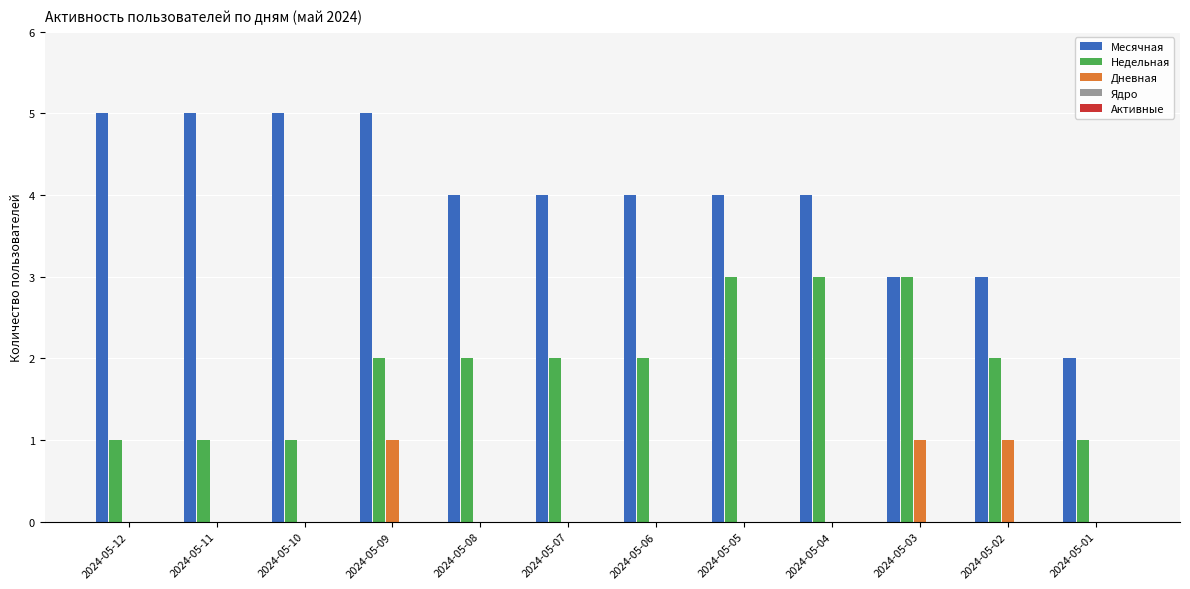

The value of Дневная at 2024-05-11 is 0. True or false?

True